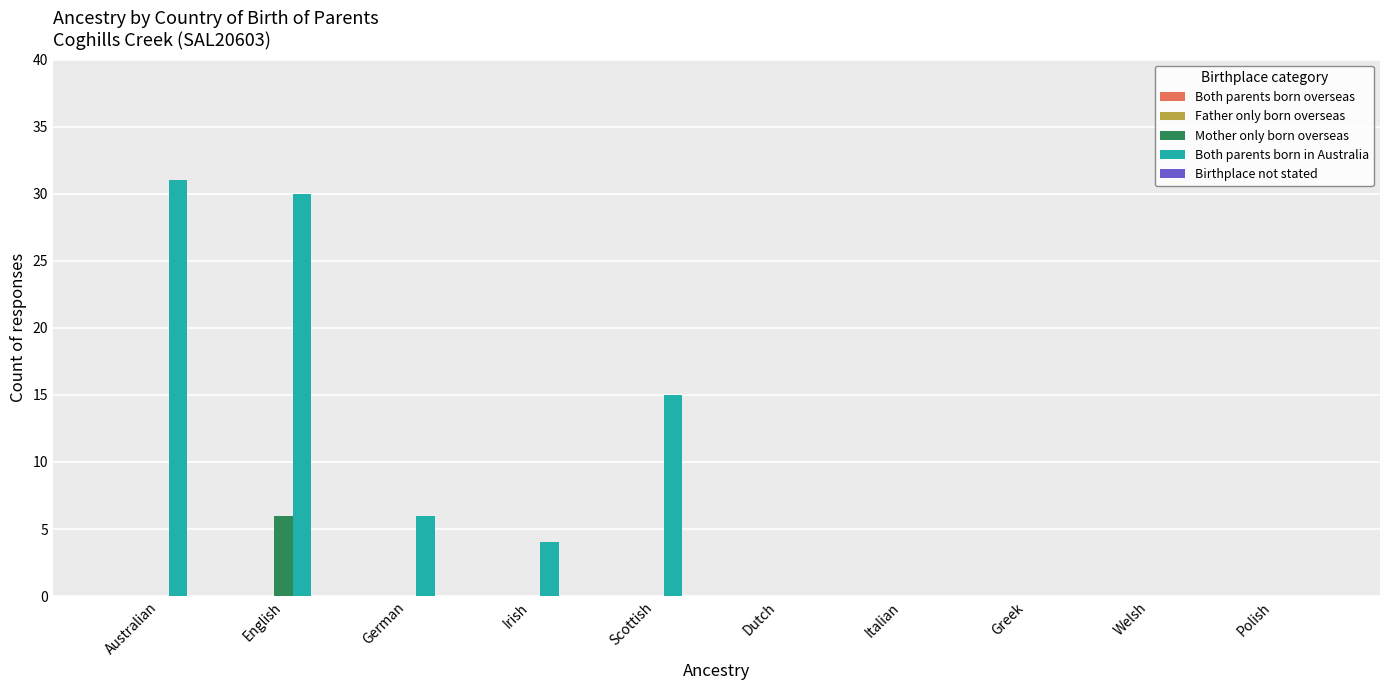

At which category is the sum across all series the highest?

English